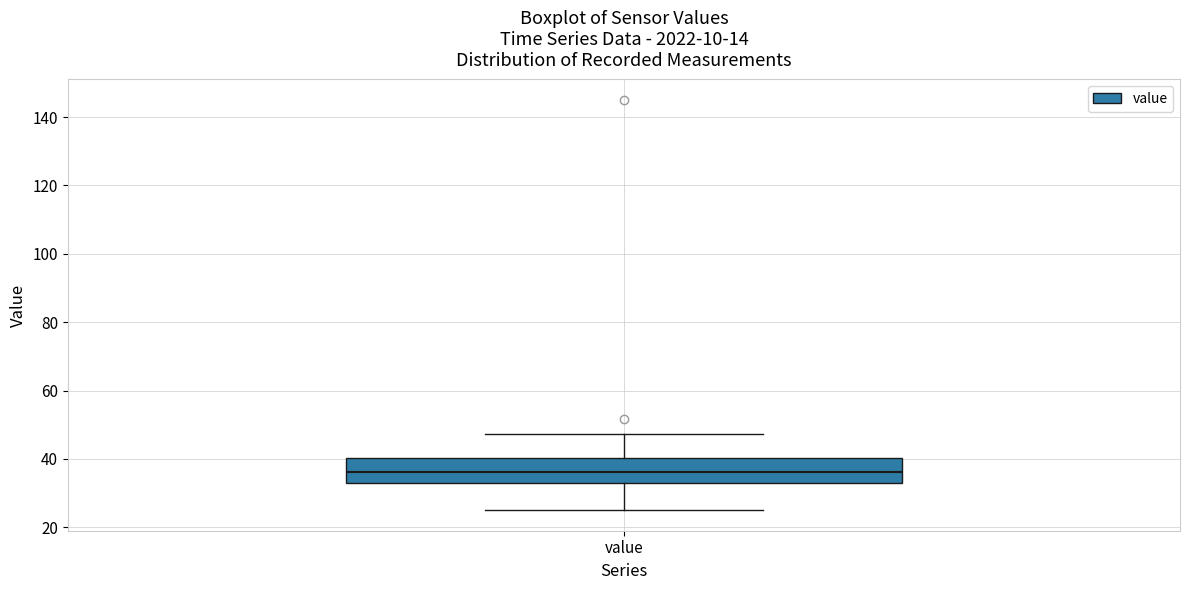

Transcribe this box plot: give where the median line is, the range the box spans, and where the two whiskers end, as read against the y-axis. The values are not printed on the chart, so give them approximately, as read against the axis.

median 36, box 32 to 40, whiskers 26 to 48